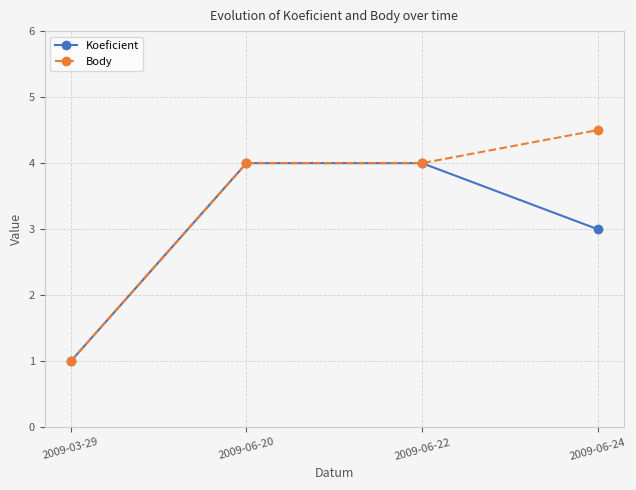

Which series has the largest range (max minus min)?

Body